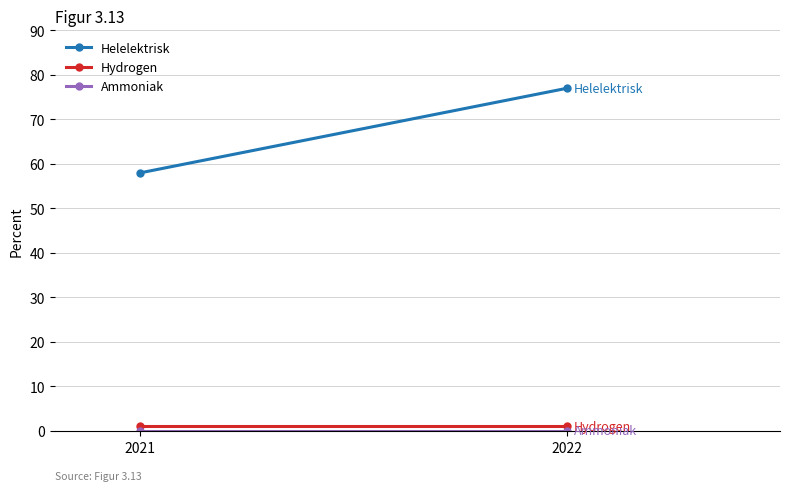

What is the value of the Helelektrisk point at the 2nd from the left?

77